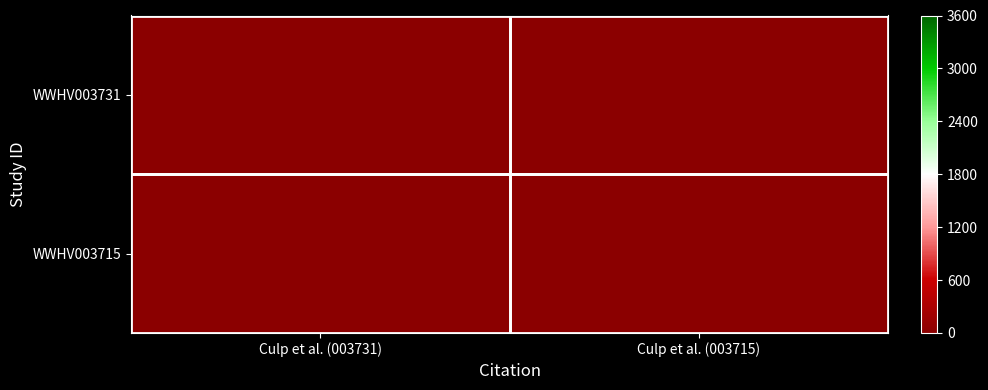

What is the maximum value shown in the chart?

1